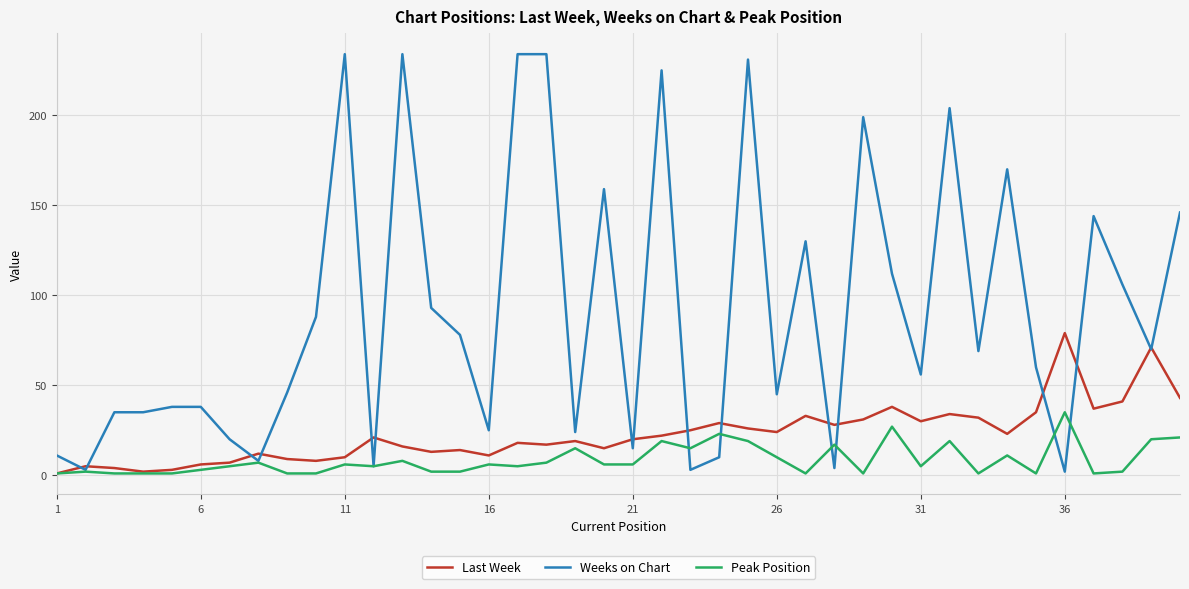

List the series in order of their overall mean, lowest first.

Peak Position, Last Week, Weeks on Chart